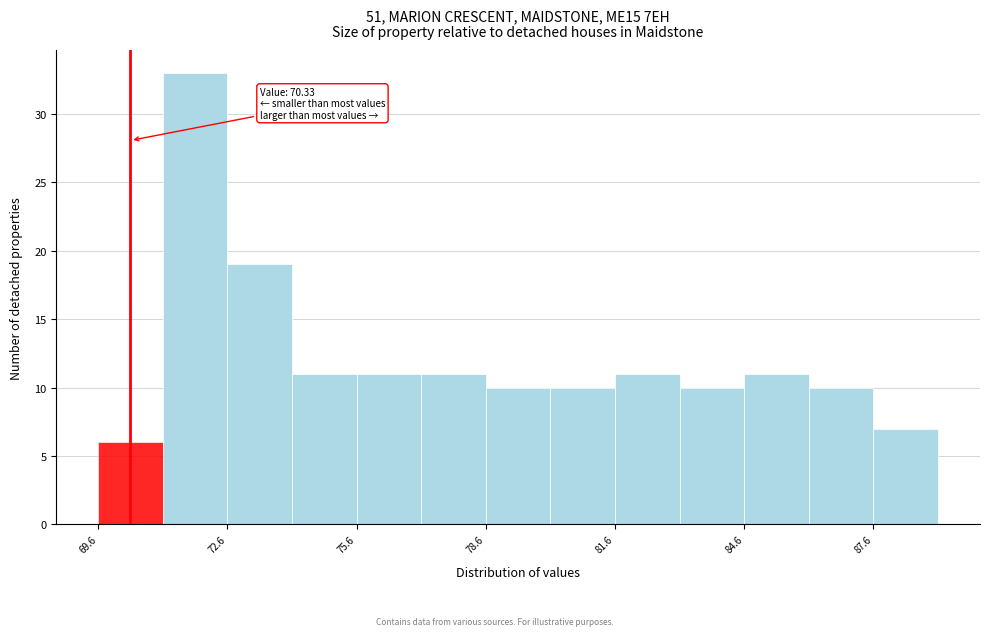

Read against the x-axis, roughly where is the centre of the tallest bar?

72.0